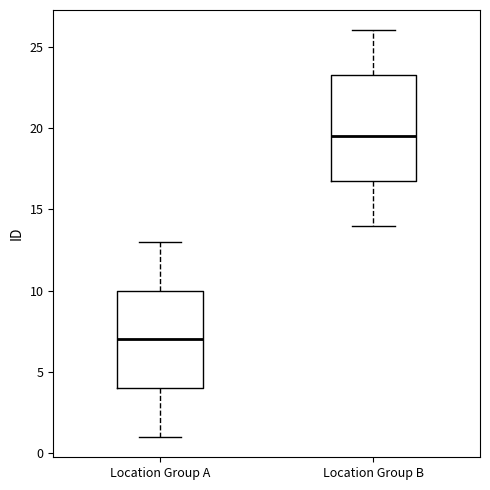

Which box's median line is the lowest?

Location Group A